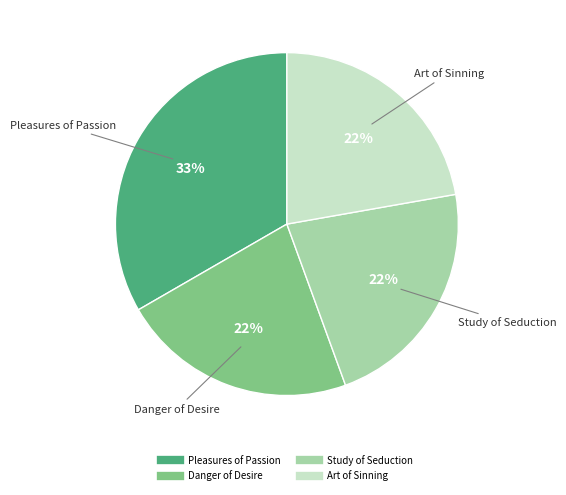

Combined, do Pleasures of Passion and Art of Sinning account for over 50%?

Yes